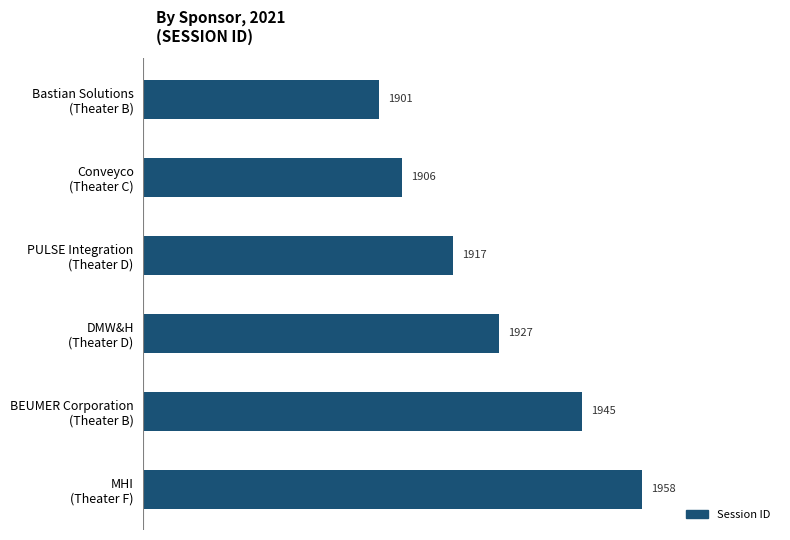

What is the average value?

1926